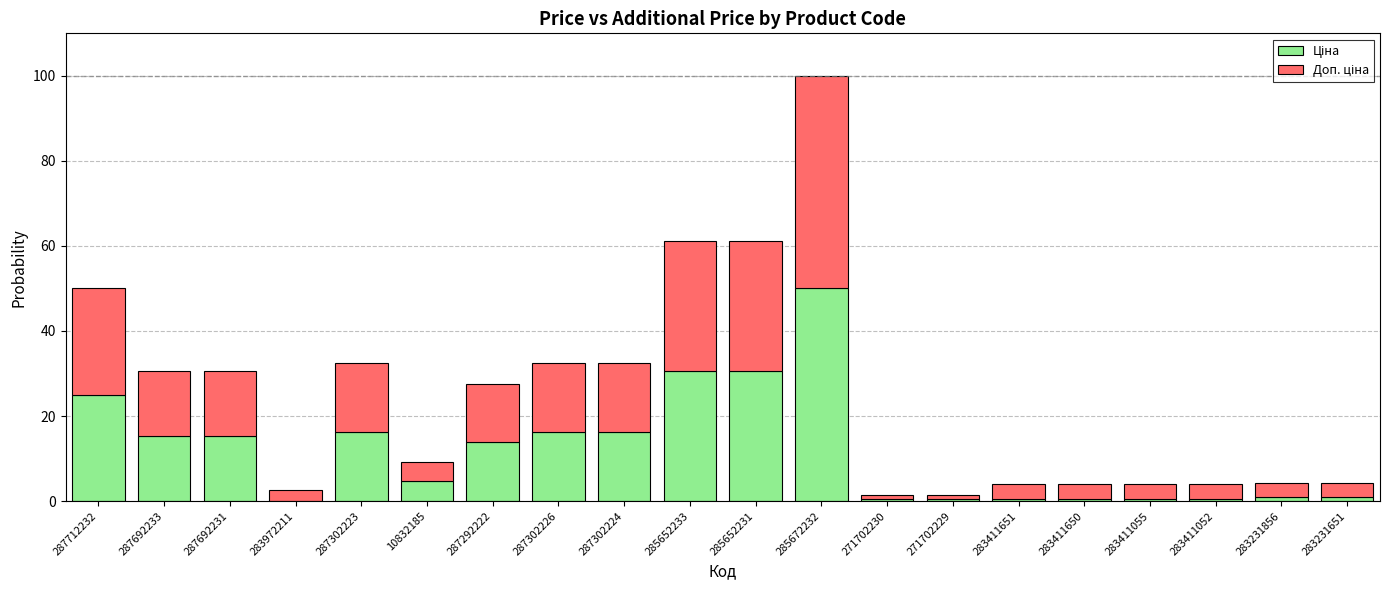

What is the total value across all series at 287692233?

30.6